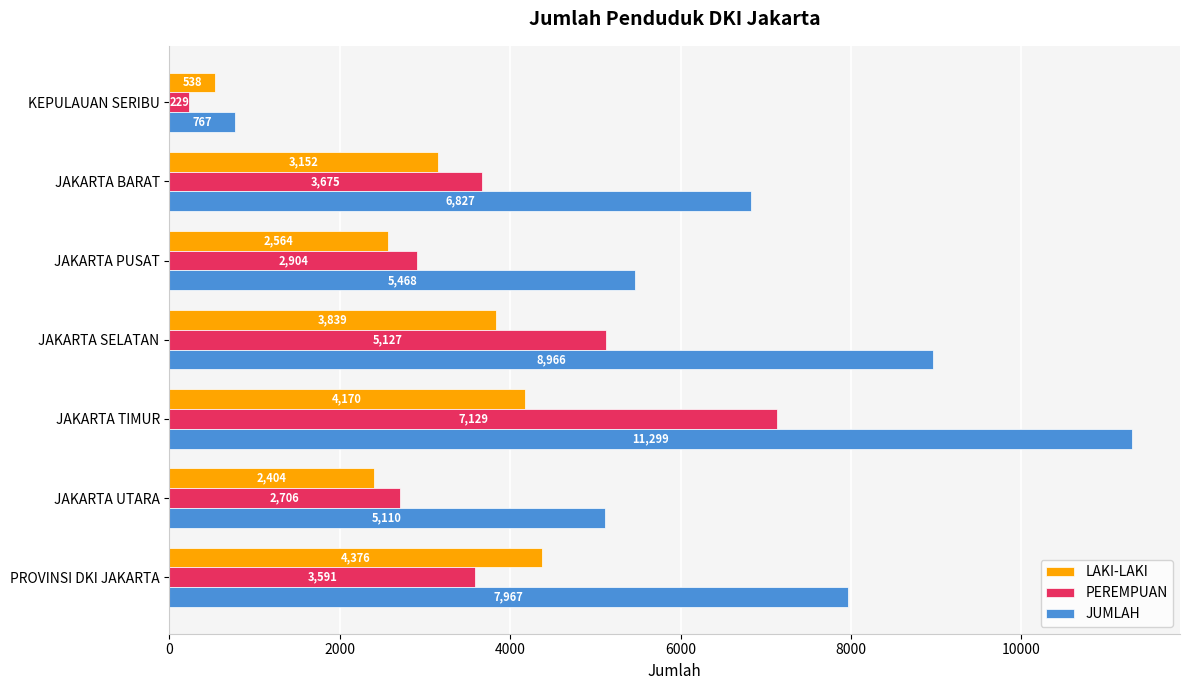

Which series has the largest total across all categories?

JUMLAH